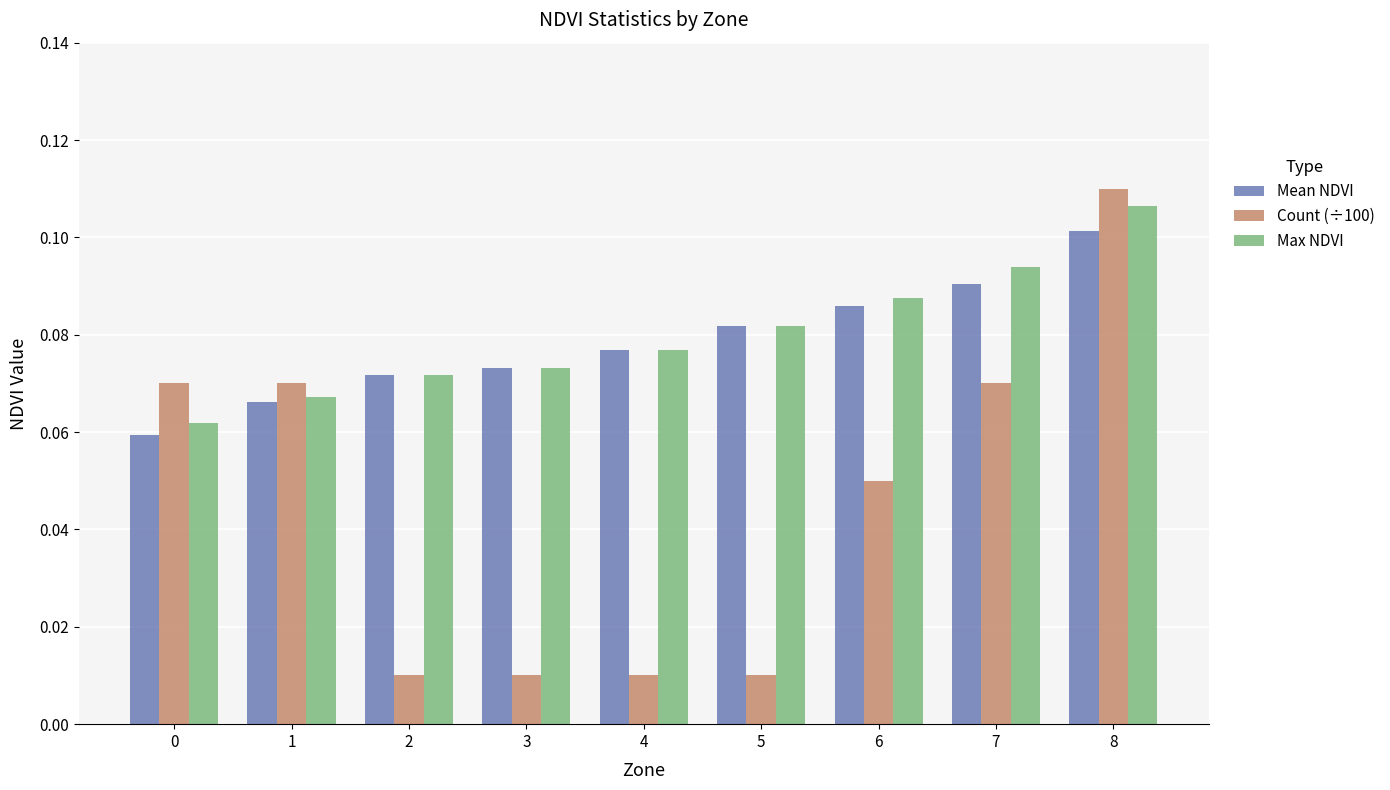

At how many categories does at least one series exceed 0?

9